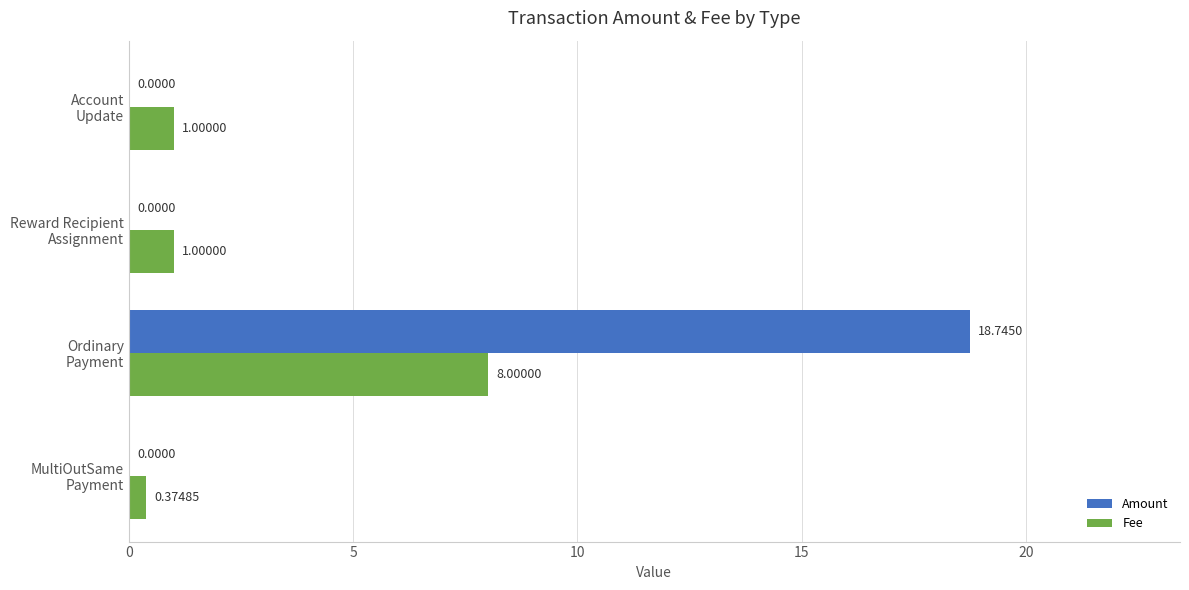

What is the sum of all Amount values?

18.7